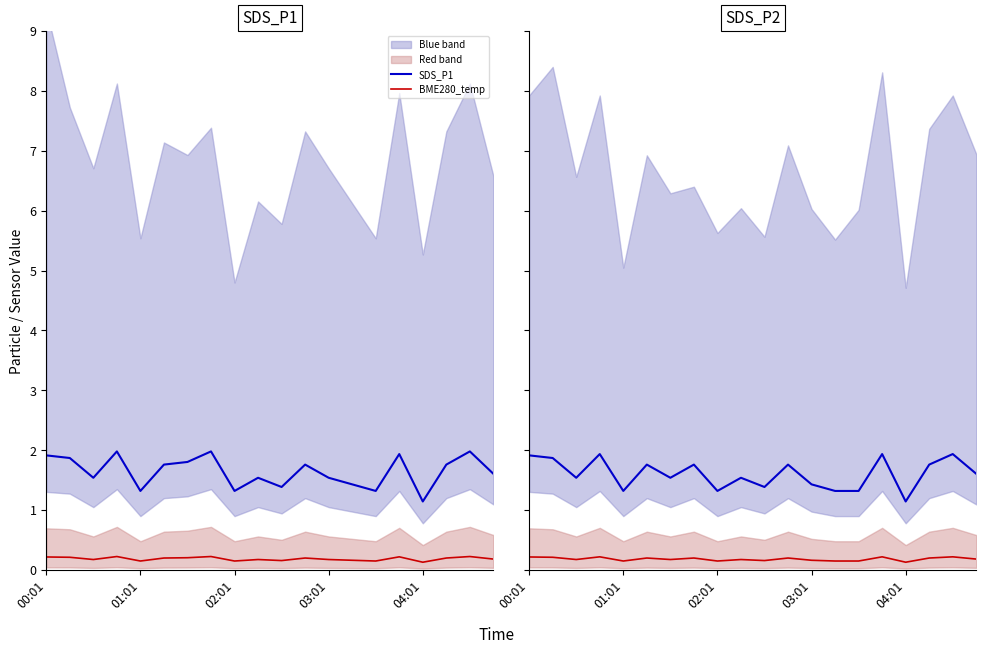

Is the value of SDS_P2 at 04:01 greater than the value of SDS_P1 at 01:01?

No